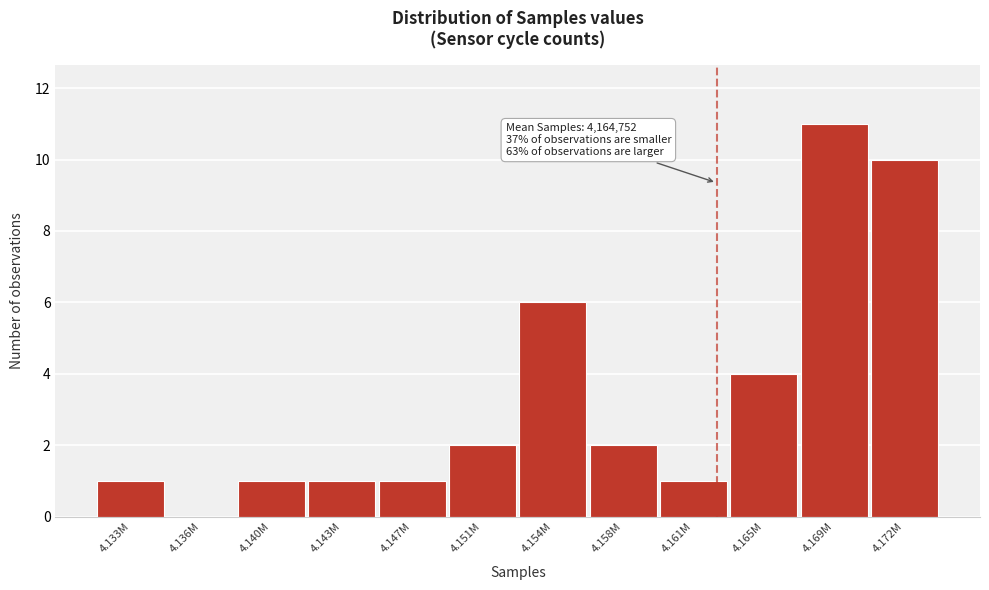

Reading right to left, extract all data points from this chart.

4.172M=10	4.169M=11	4.165M=4	4.161M=1	4.158M=2	4.154M=6	4.151M=2	4.147M=1	4.143M=1	4.140M=1	4.136M=0	4.133M=1